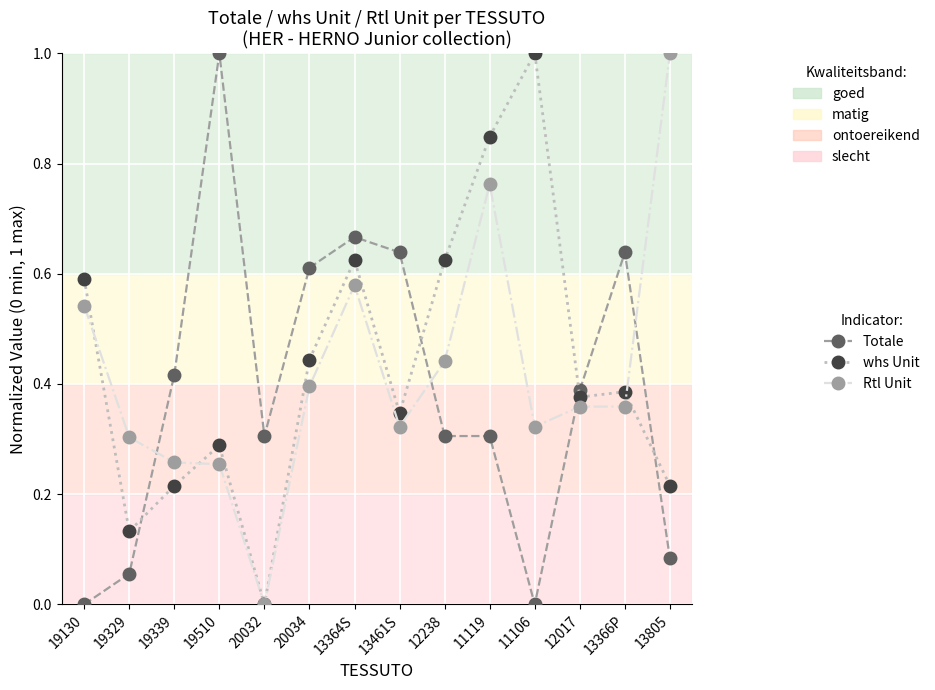

What is the total value across all series at 11119?

1.9